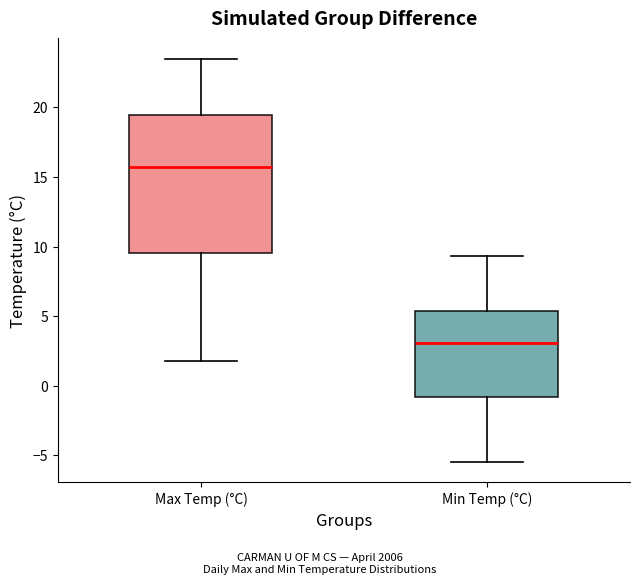

Reading left to right, read every box against the y-axis: the position of its median line, the range the box covers, and the ends of its whiskers. The values are not printed on the chart, so give them approximately, as read against the axis.

Max Temp (°C): median 15.5, box 9.5 to 19.5, whiskers 2.0 to 23.5
Min Temp (°C): median 3.0, box -1.0 to 5.5, whiskers -5.5 to 9.5